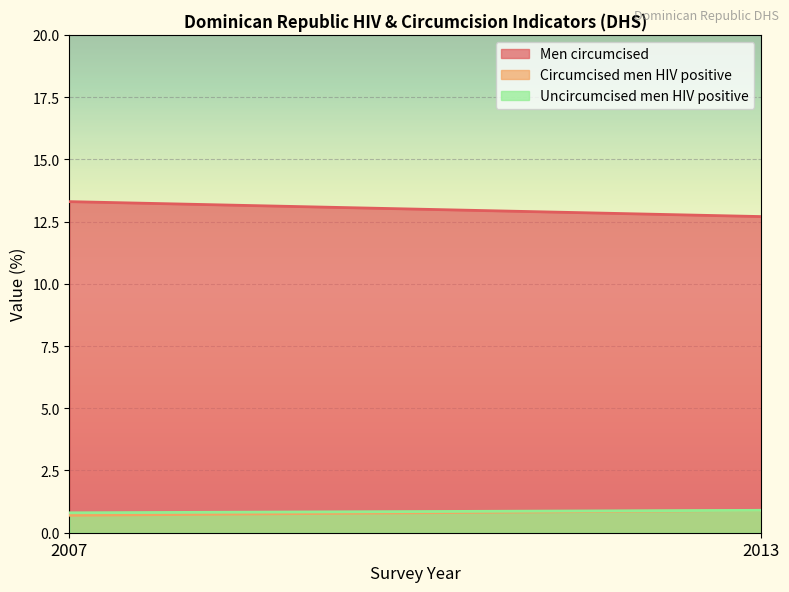

Is it true that Circumcised men HIV positive equals 0.7 at 2007?

True